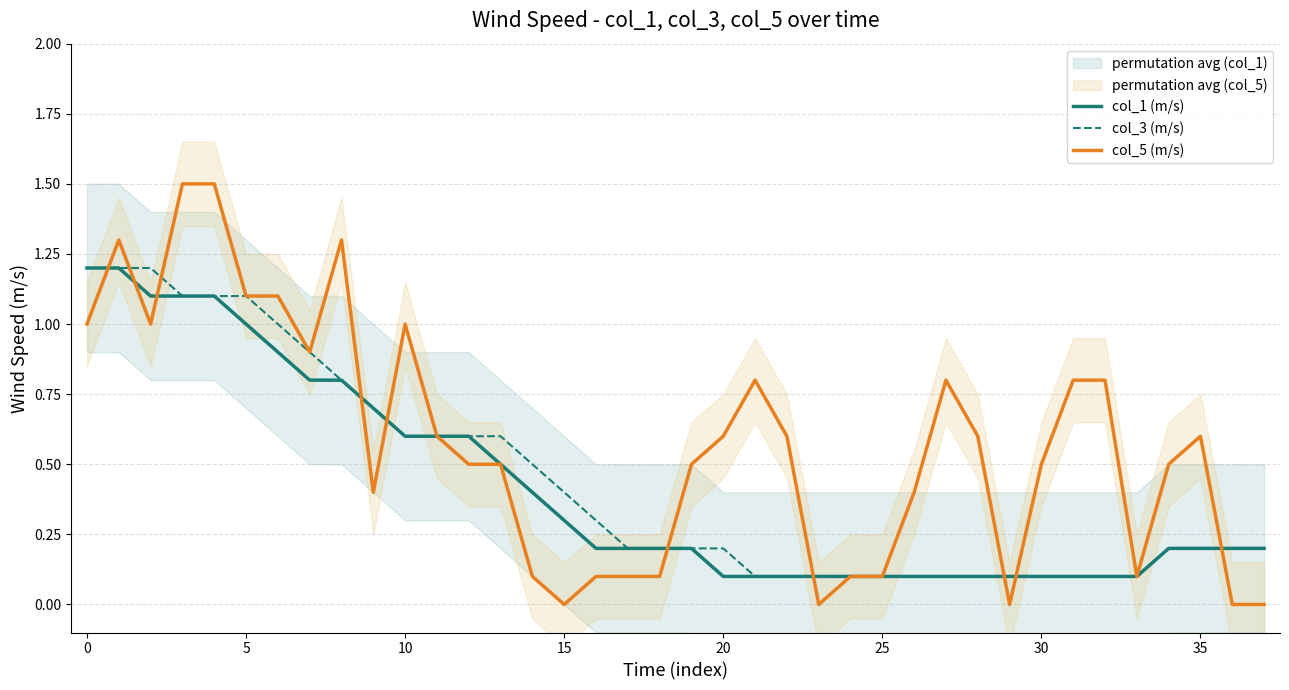

Which series has the largest total across all categories?

col_5 (m/s)